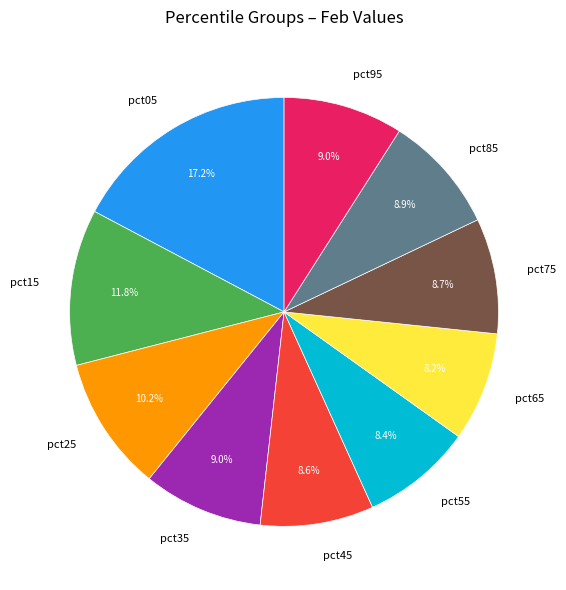

How many slices are in this pie chart?

10